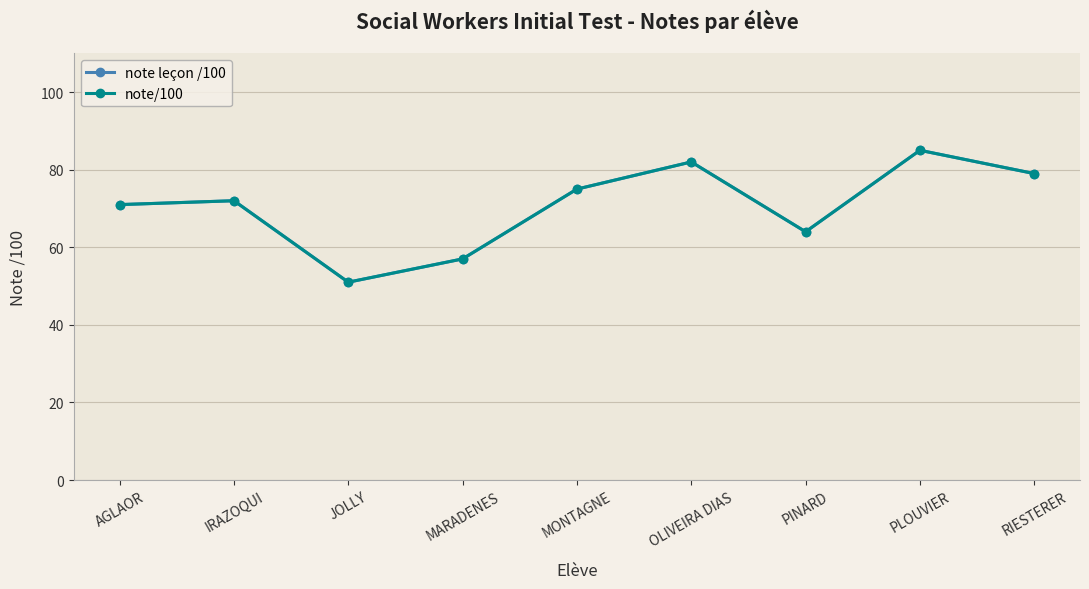

Is this an area chart (filled region under the line)?

No